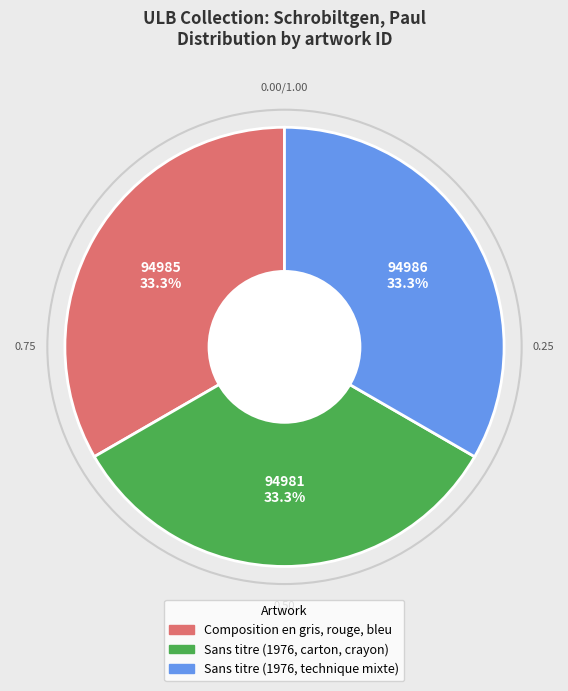

What is the ratio of the value at Sans titre (1976, technique mixte) to the value at Sans titre (1976, carton, crayon)?

1.0